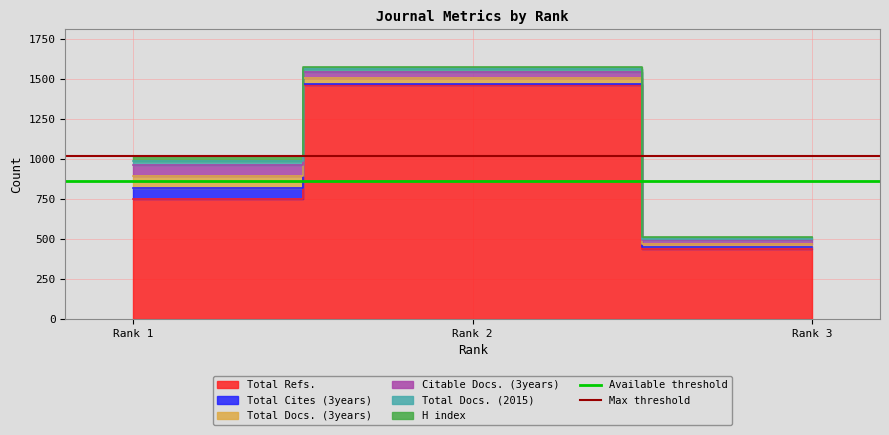

Which category has the lowest value in the Available threshold series?

Rank 1